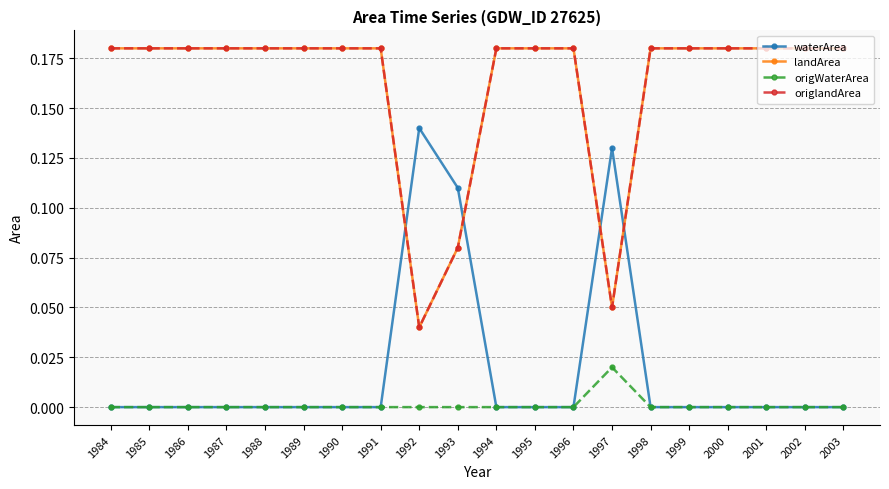

Which series has the largest range (max minus min)?

waterArea